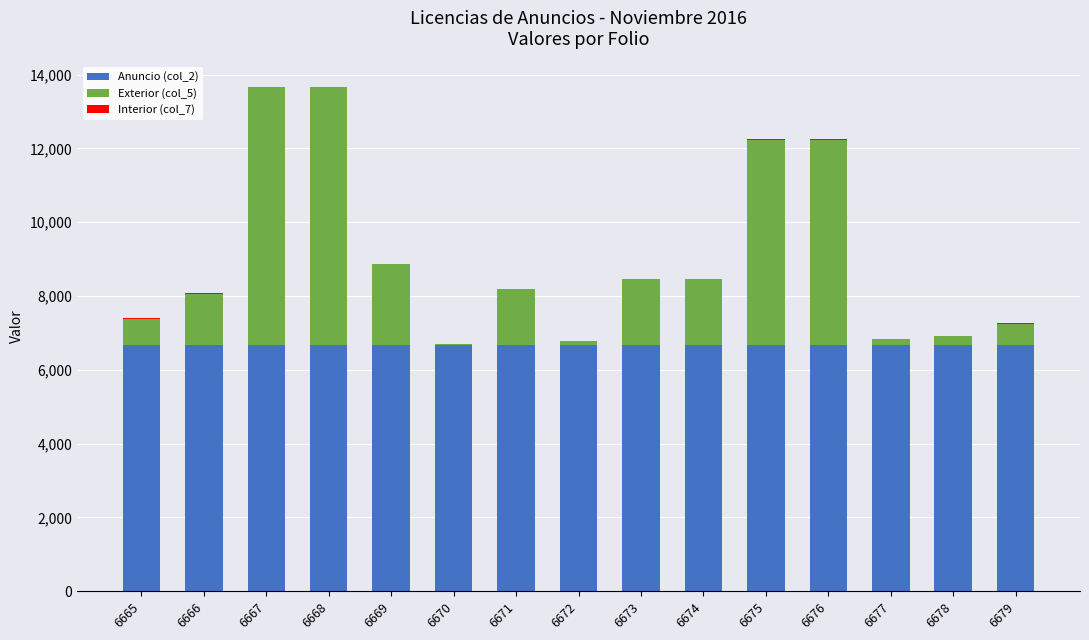

The value of Anuncio (col_2) at 6676 is 1547. True or false?

False